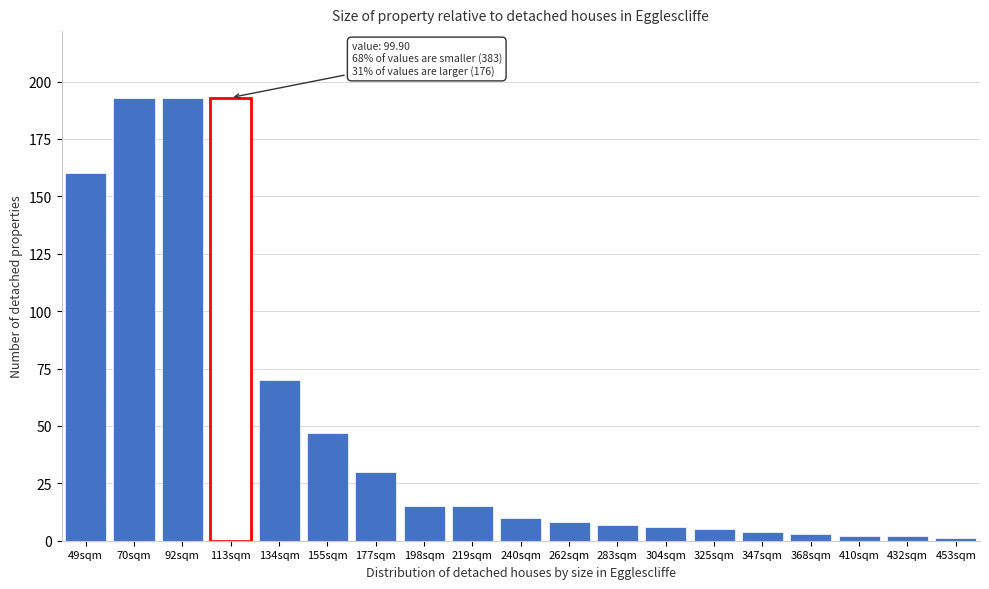

Reading left to right, list all the values displayed in this chart.

49sqm=160	70sqm=193	92sqm=193	113sqm=193	134sqm=70	155sqm=47	177sqm=30	198sqm=15	219sqm=15	240sqm=10	262sqm=8	283sqm=7	304sqm=6	325sqm=5	347sqm=4	368sqm=3	410sqm=2	432sqm=2	453sqm=1